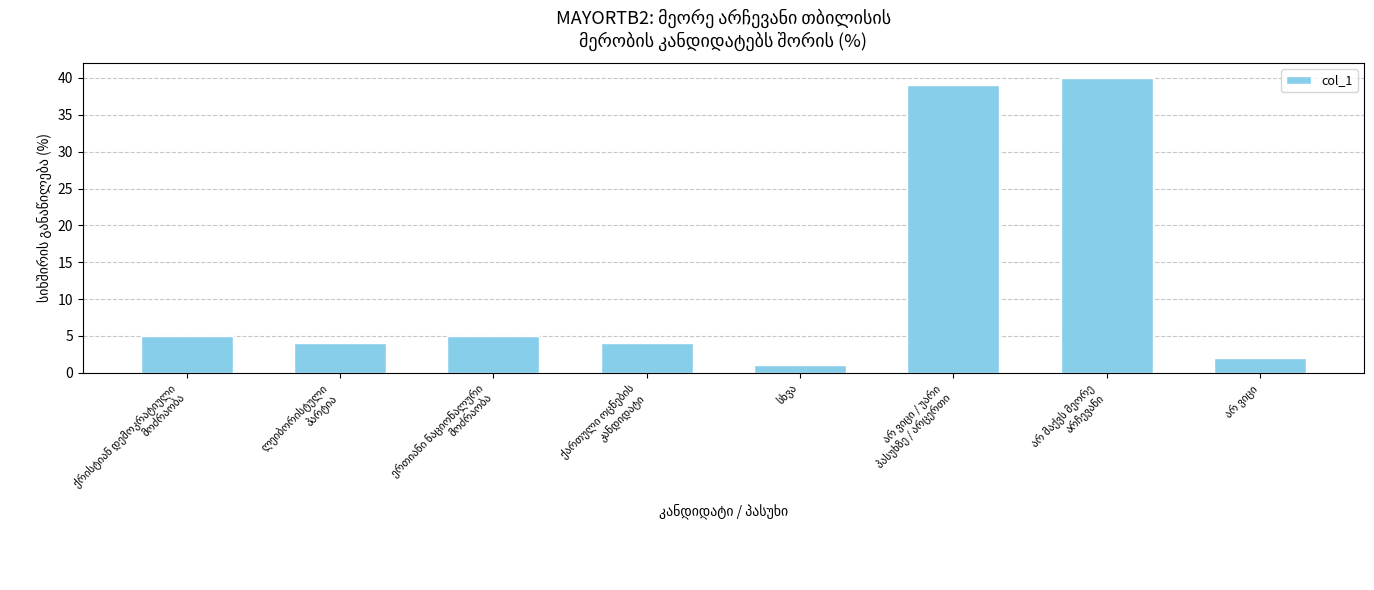

What is the value of the 8th bar from the left?

2